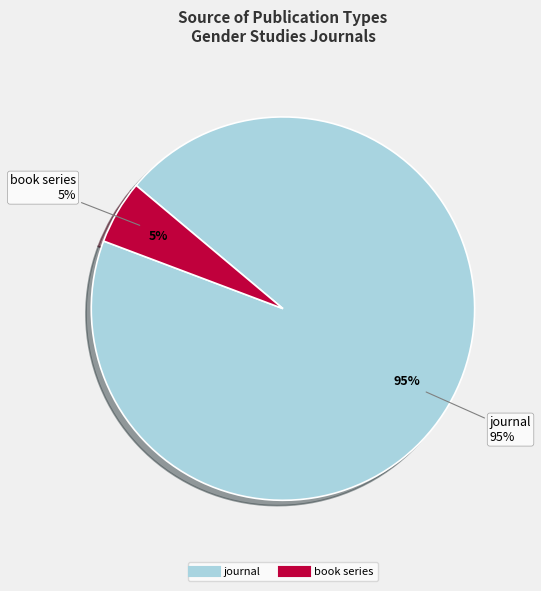

Which has a higher value, journal or book series?

journal